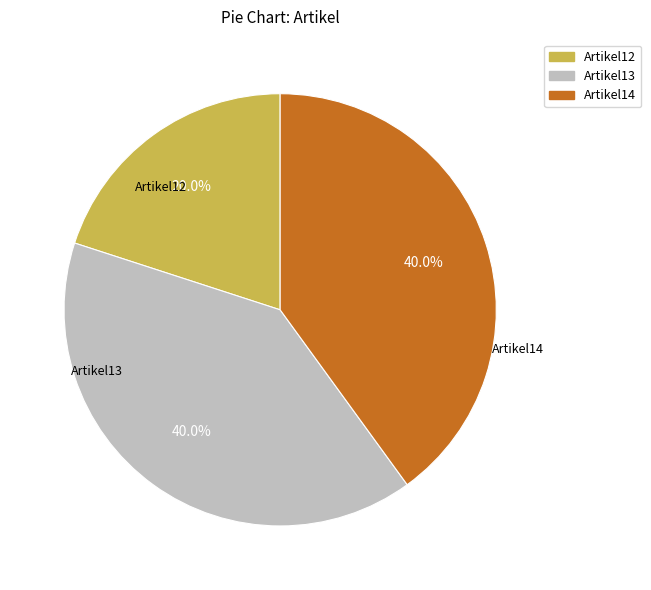

To the nearest percent, what is the difference between the Artikel13 and Artikel12 slice percentages?

20%